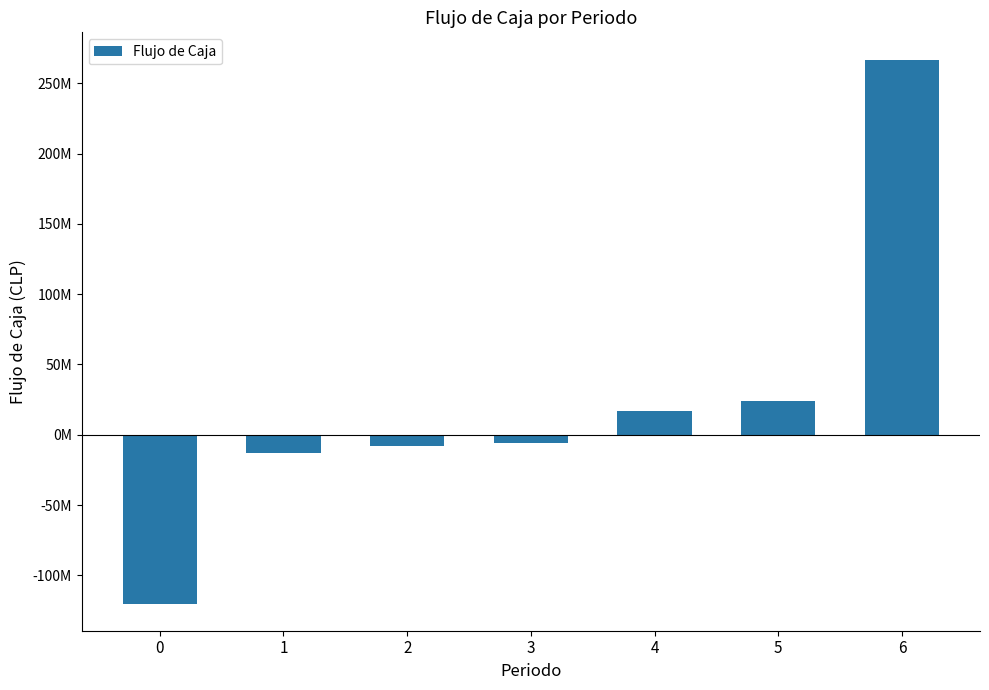

Where does the data first go above -5528610?

4